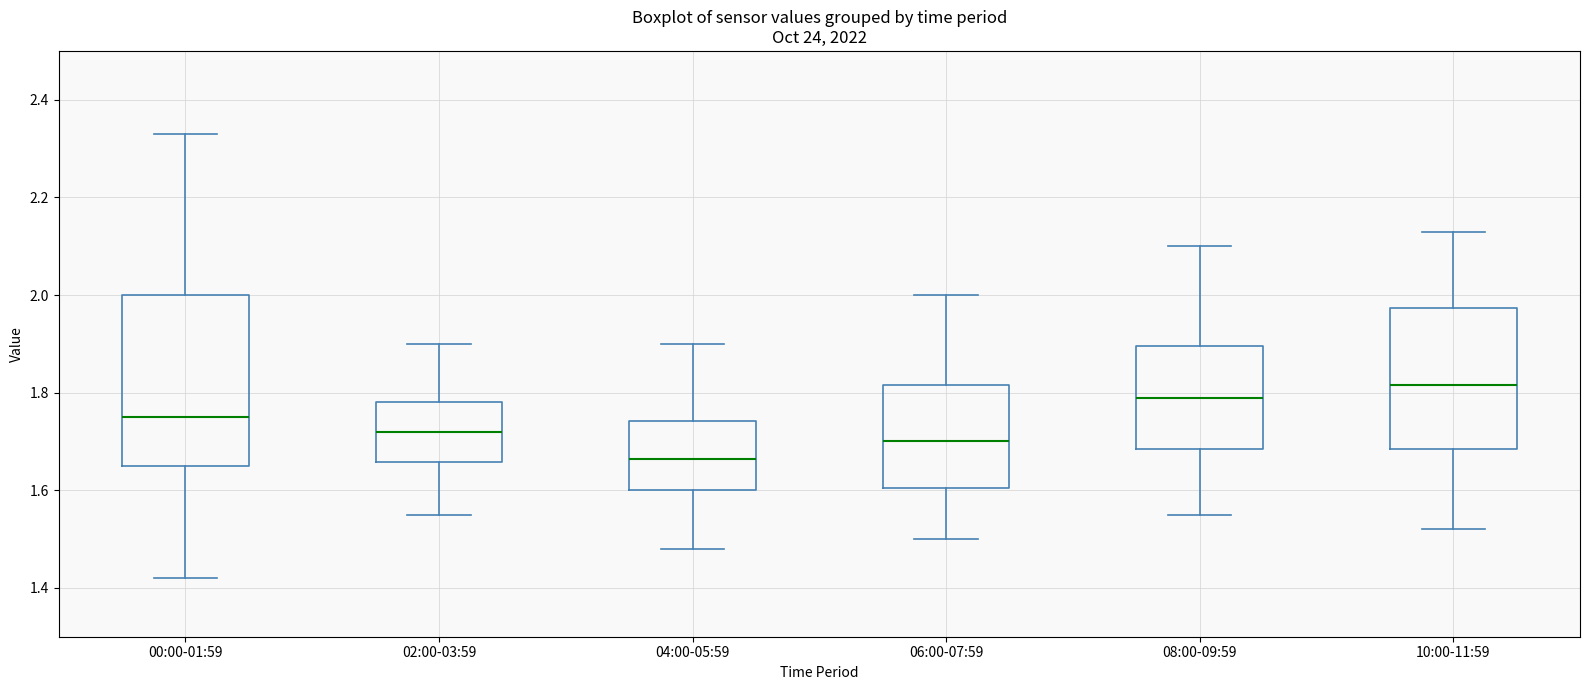

Where does the upper whisker of the box for 06:00-07:59 end on the y-axis? The values are not printed on the chart, so give them approximately, as read against the axis.

2.00